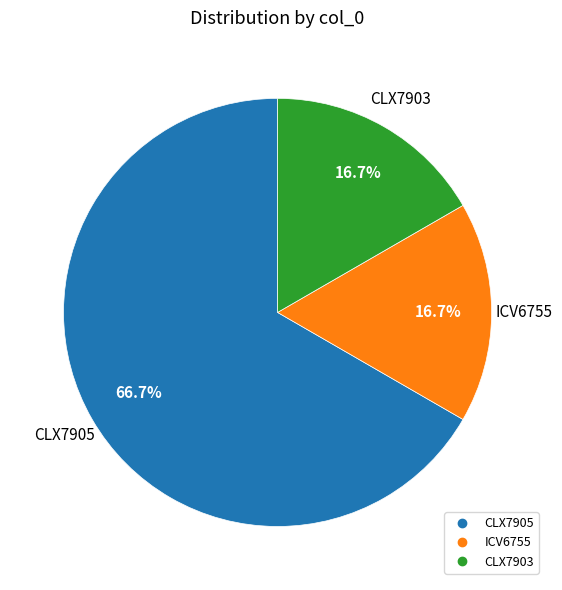

Does any single category account for the majority?

Yes